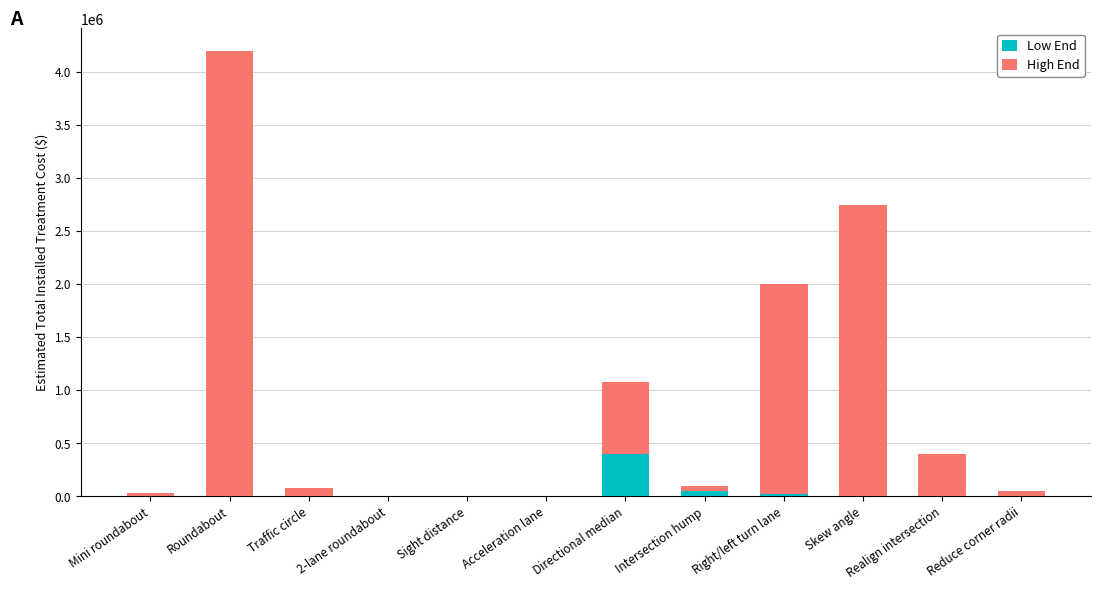

What is the sum of the Low End values at 2-lane roundabout and Skew angle?

4300